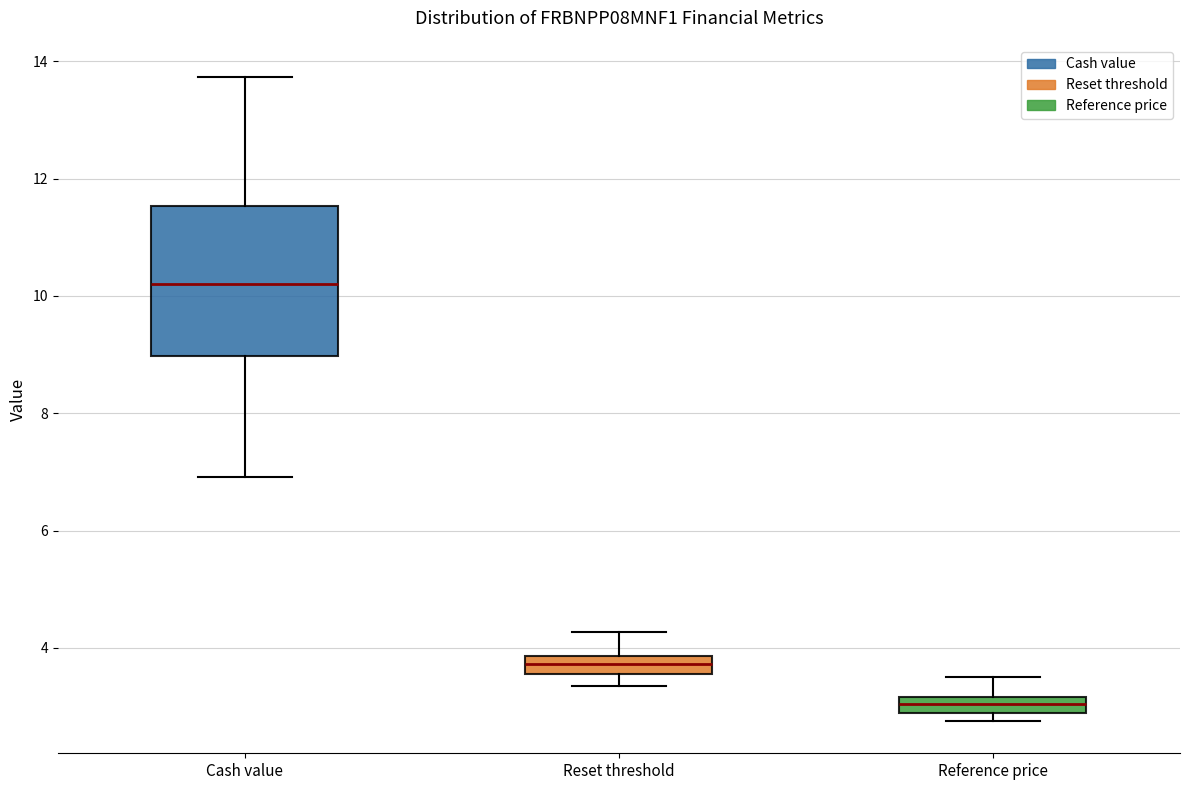

Comparing the boxes themselves (not the whiskers), which one is the tallest?

Cash value